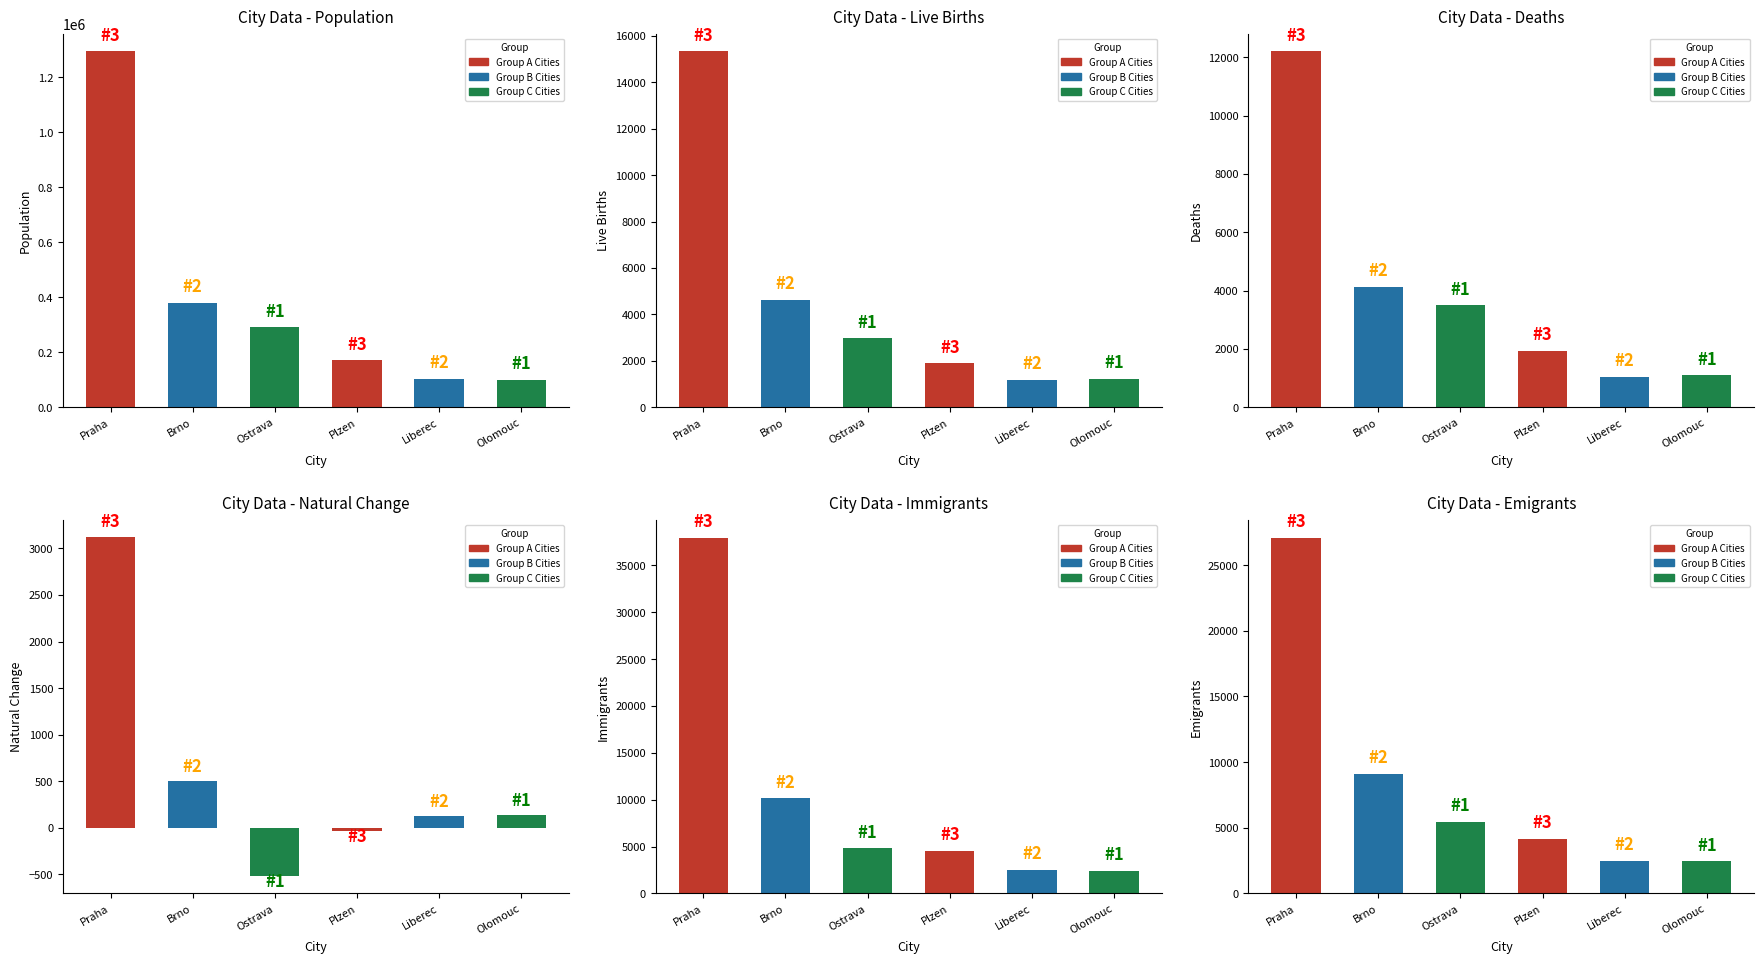

Read the Olomouc value at 4, to the nearest 100.

2400